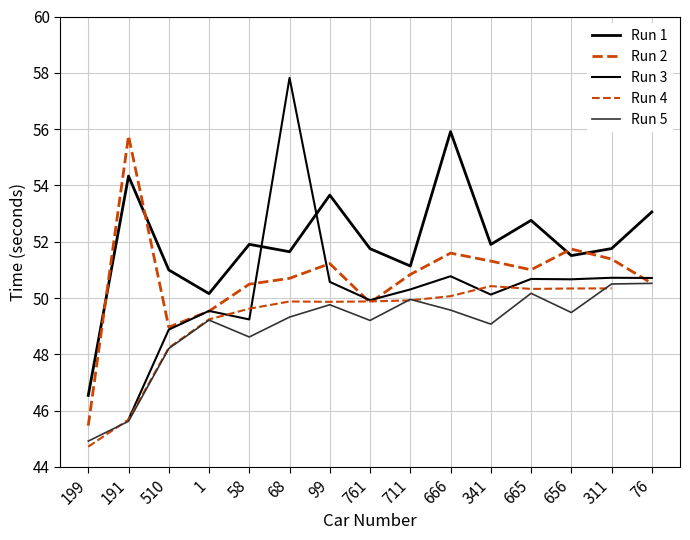

What is the maximum value shown in the chart?

57.8